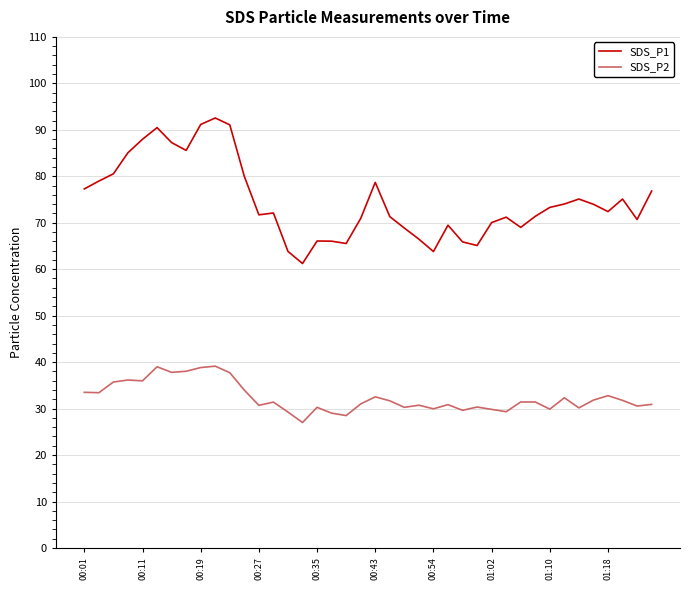

Which series has the largest total across all categories?

SDS_P1